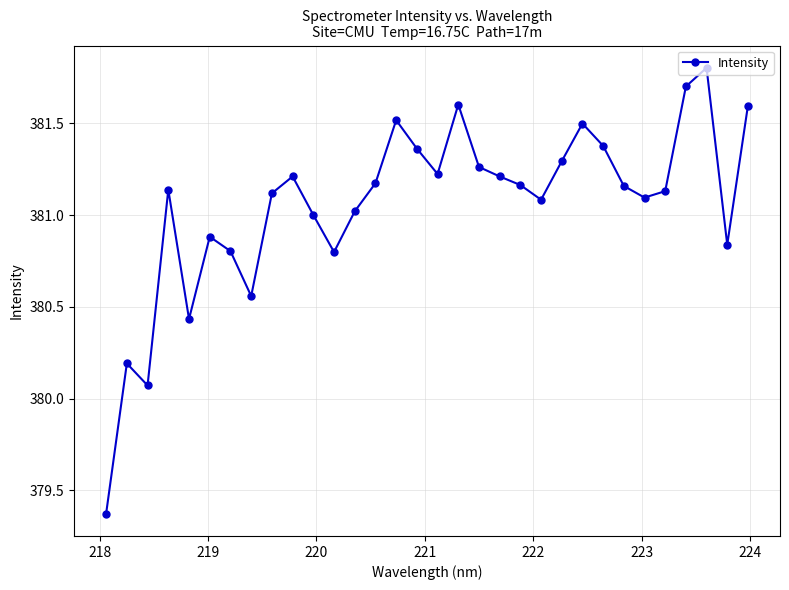

What is the smallest value displayed?

379.4